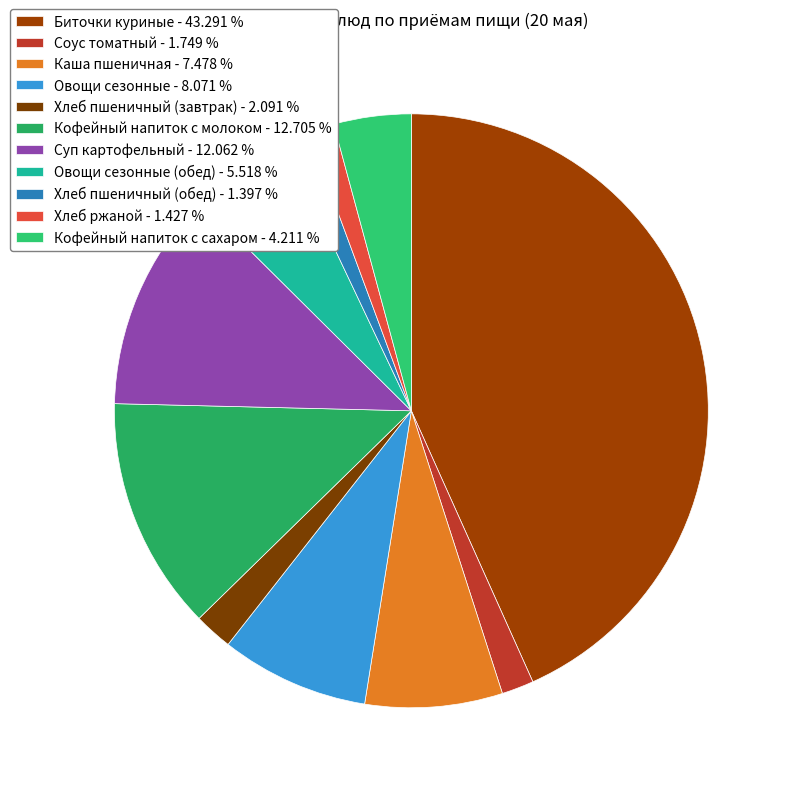

Does any single category account for the majority?

No